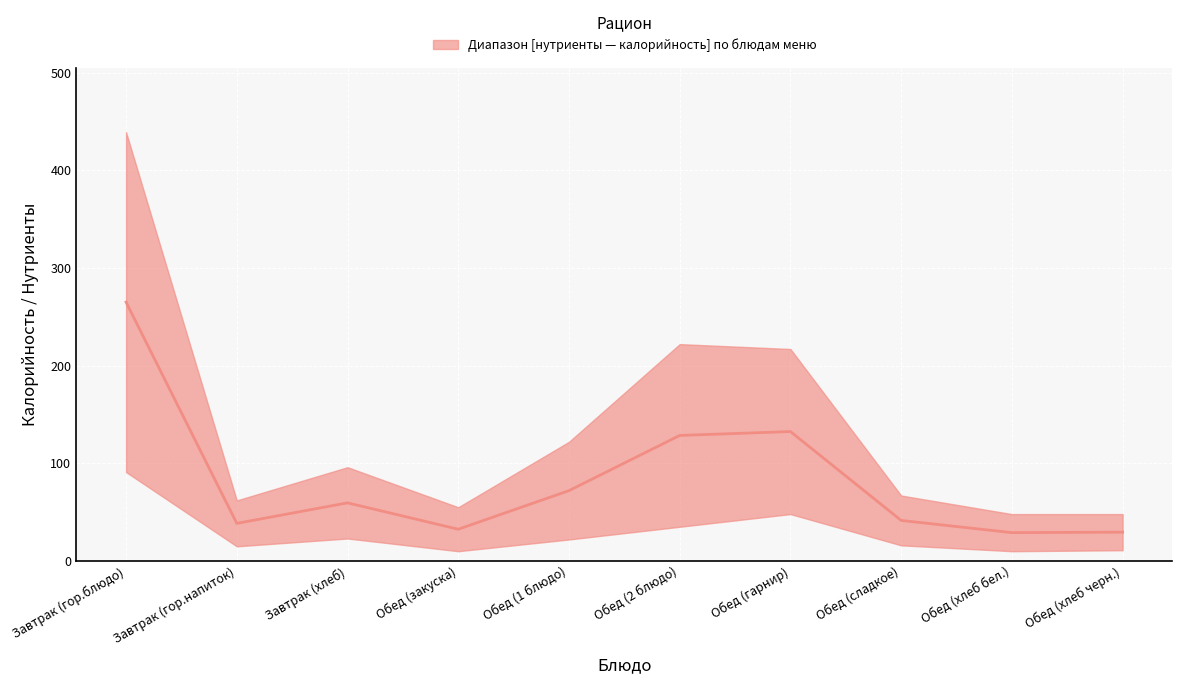

What is the approximate value of Углеводы at Обед (хлеб черн.)?

10